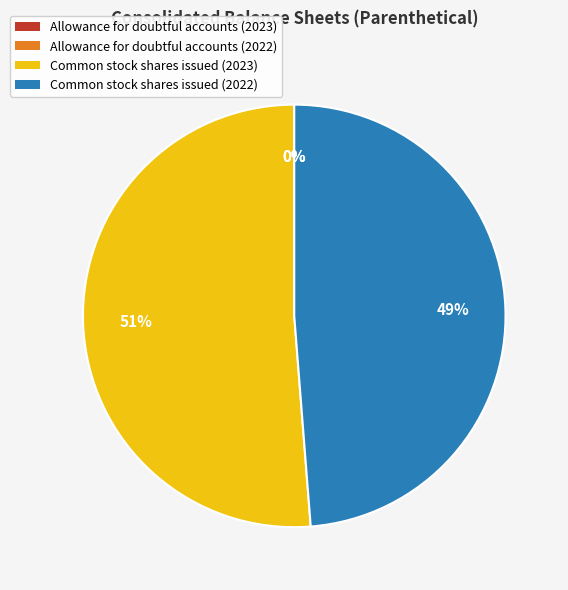

Which category accounts for the majority?

Common stock shares issued (2023)